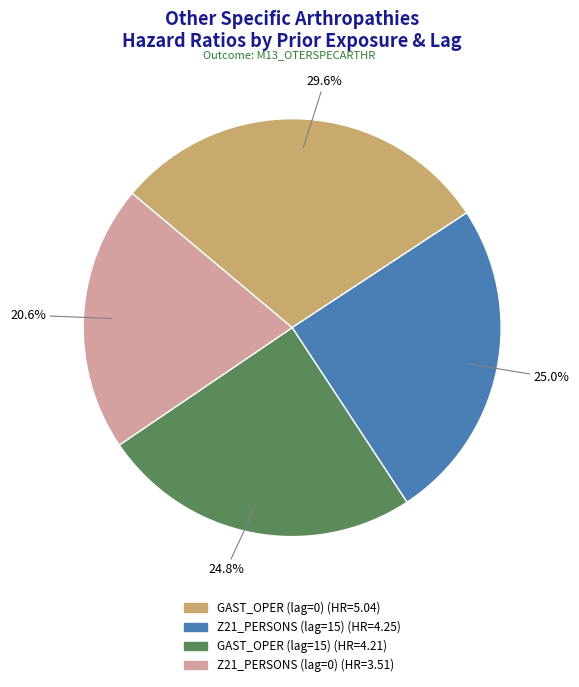

Is there a majority slice in this chart?

No